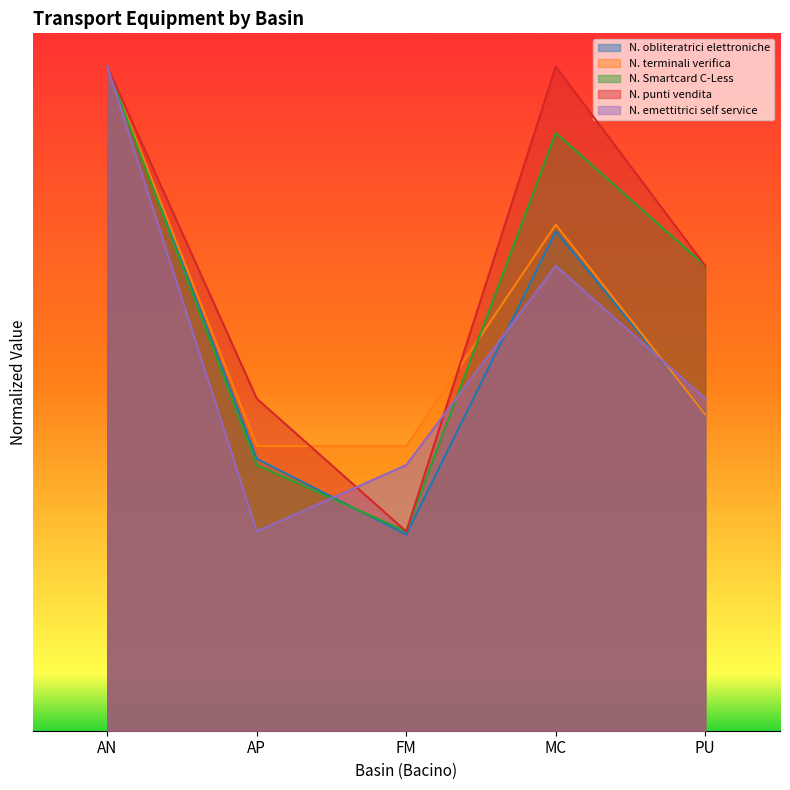

Which category has the highest value in the N. obliteratrici elettroniche series?

AN